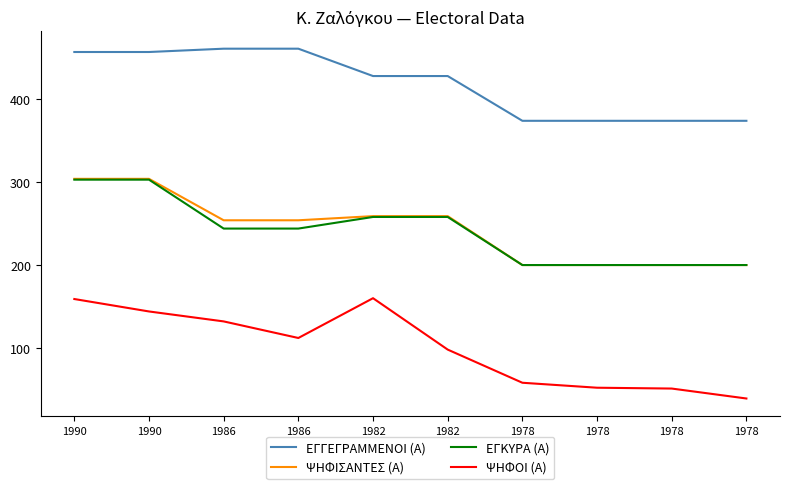

How many lines are shown in the chart?

4